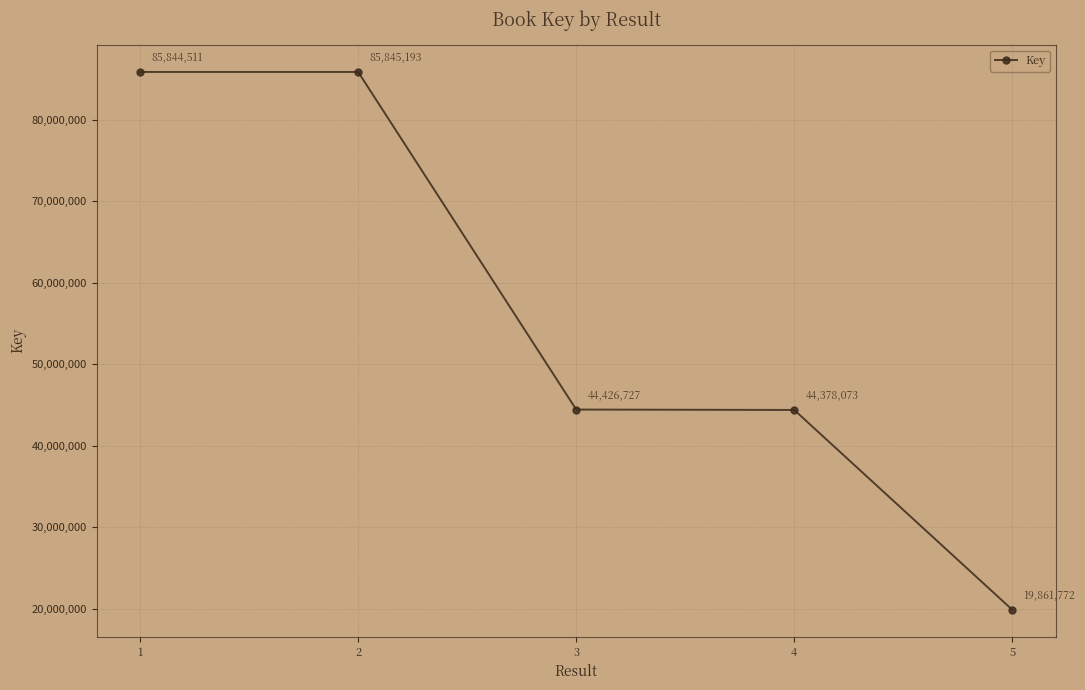

How many values are below 44426727?

2